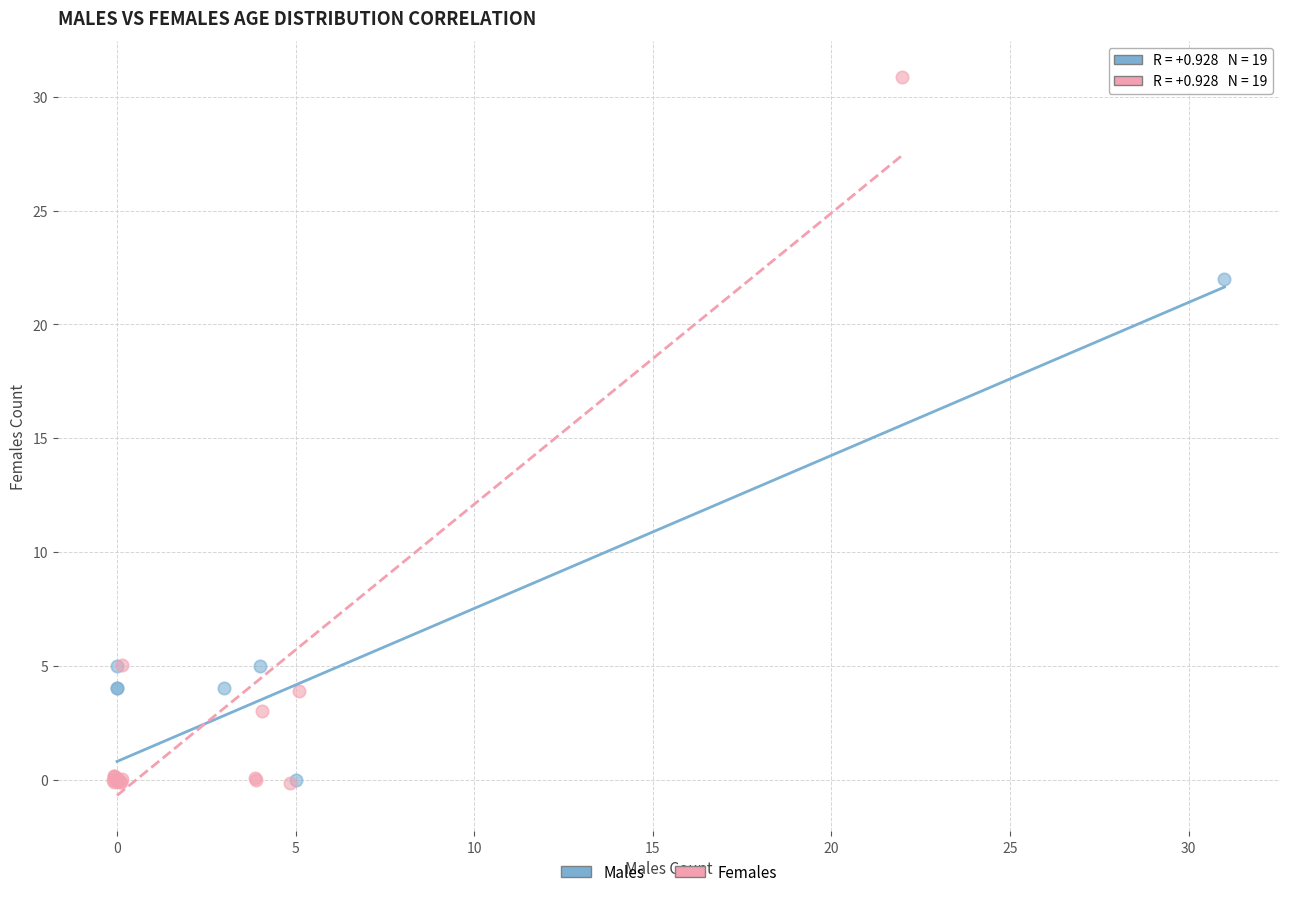

Which series has the widest spread of Y values?

Females